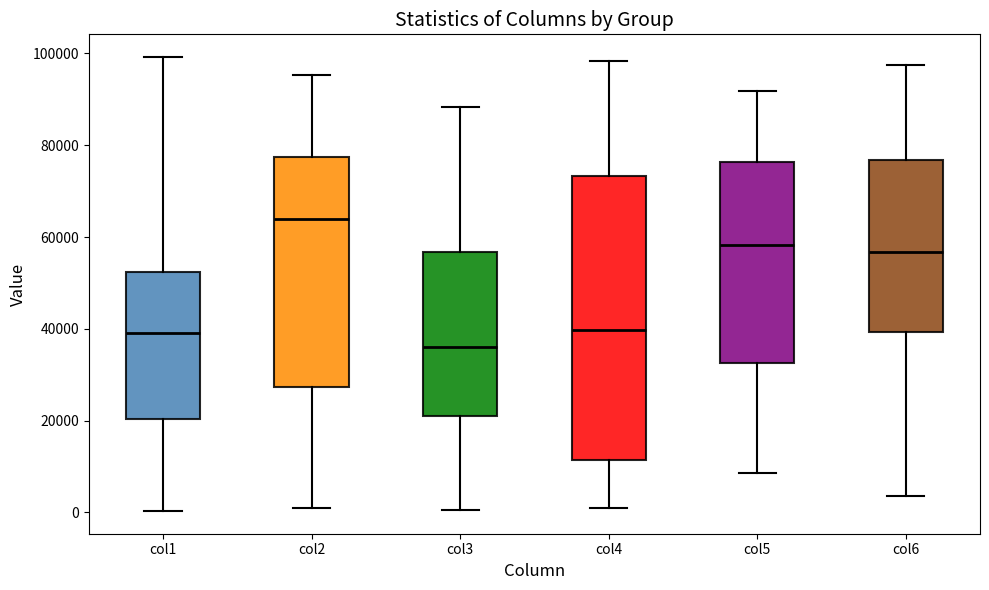

Reading left to right, transcribe this box plot: for each box, give where its median line is, the range the box spans, and where its two whiskers end, as read against the y-axis. The values are not printed on the chart, so give them approximately, as read against the axis.

col1: median 40000, box 20000 to 52000, whiskers 0 to 100000
col2: median 64000, box 28000 to 78000, whiskers 0 to 96000
col3: median 36000, box 22000 to 56000, whiskers 0 to 88000
col4: median 40000, box 12000 to 74000, whiskers 2000 to 98000
col5: median 58000, box 32000 to 76000, whiskers 8000 to 92000
col6: median 56000, box 40000 to 76000, whiskers 4000 to 98000